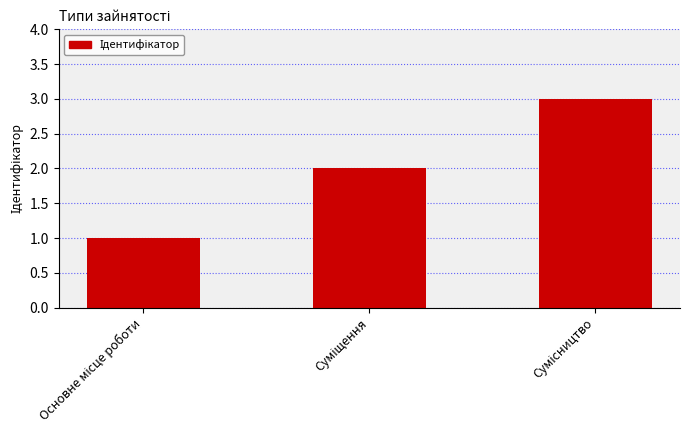

What is the greatest value displayed?

3